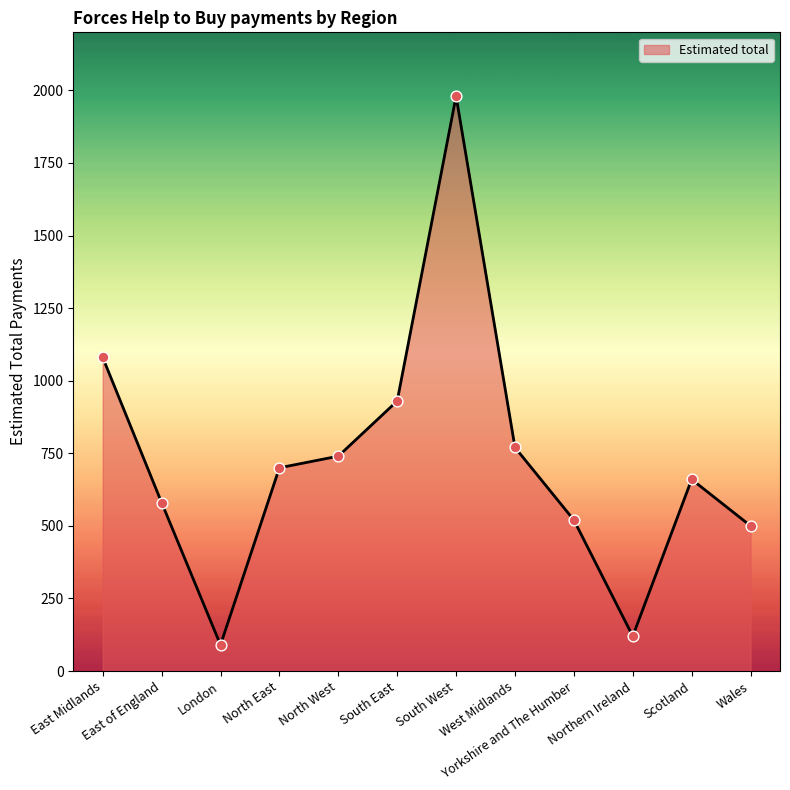

What is the ratio of the value at West Midlands to the value at London?

8.6